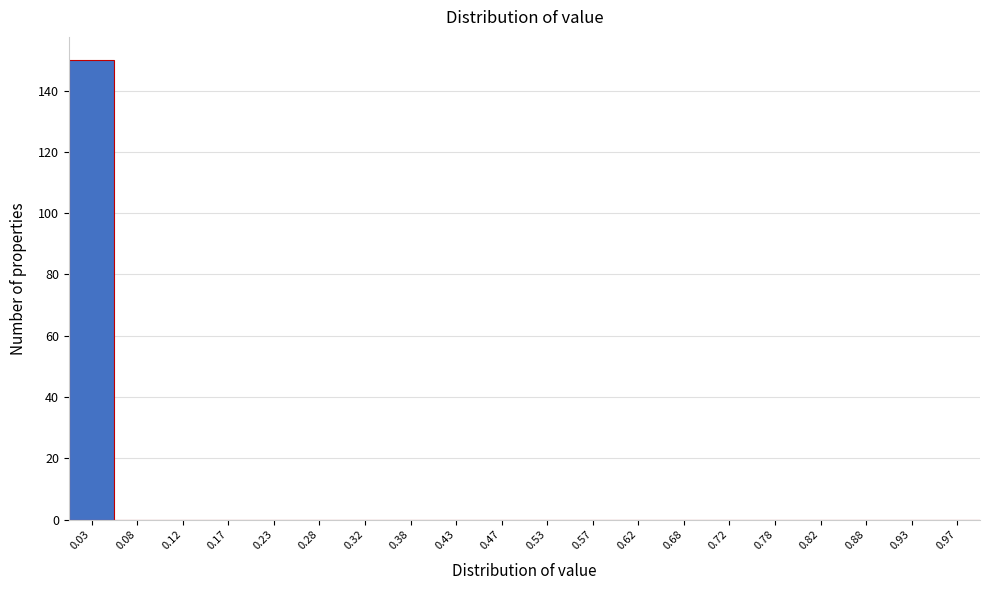

Reading left to right, transcribe this chart: for each bar, give the range it covers on the x-axis and its height. The values are not printed on the chart, so give them approximately, as read against the axis.

0.00 to 0.05: 150
0.05 to 0.10: 0
0.10 to 0.15: 0
0.15 to 0.20: 0
0.20 to 0.25: 0
0.25 to 0.30: 0
0.30 to 0.35: 0
0.35 to 0.40: 0
0.40 to 0.45: 0
0.45 to 0.50: 0
0.50 to 0.55: 0
0.55 to 0.60: 0
0.60 to 0.65: 0
0.65 to 0.70: 0
0.70 to 0.75: 0
0.75 to 0.80: 0
0.80 to 0.85: 0
0.85 to 0.90: 0
0.90 to 0.95: 0
0.95 to 1.00: 0